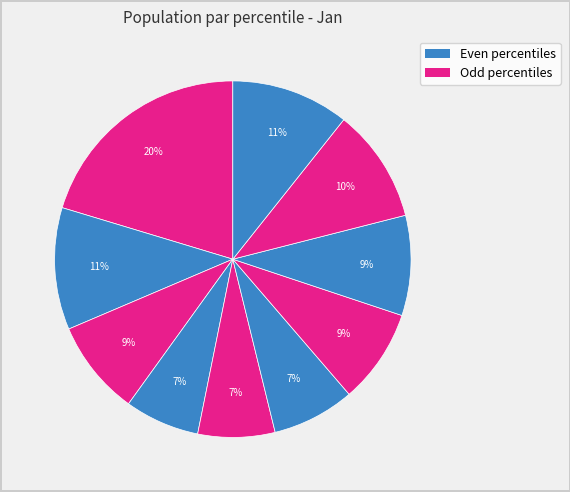

To the nearest percent, what is the average slice percentage?

10%